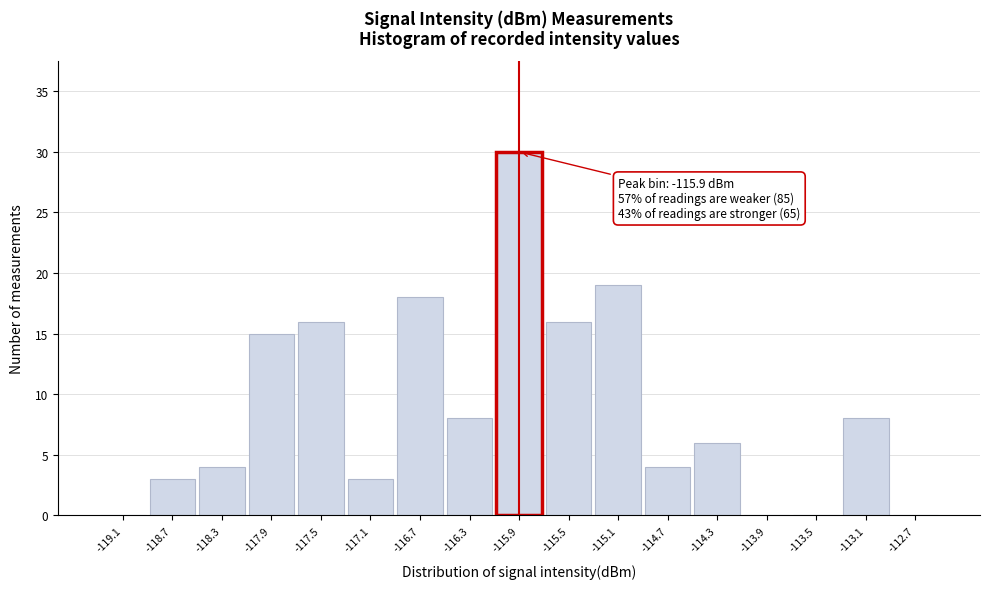

Over which range of the x-axis is the bar tallest?

-116.1 to -115.7